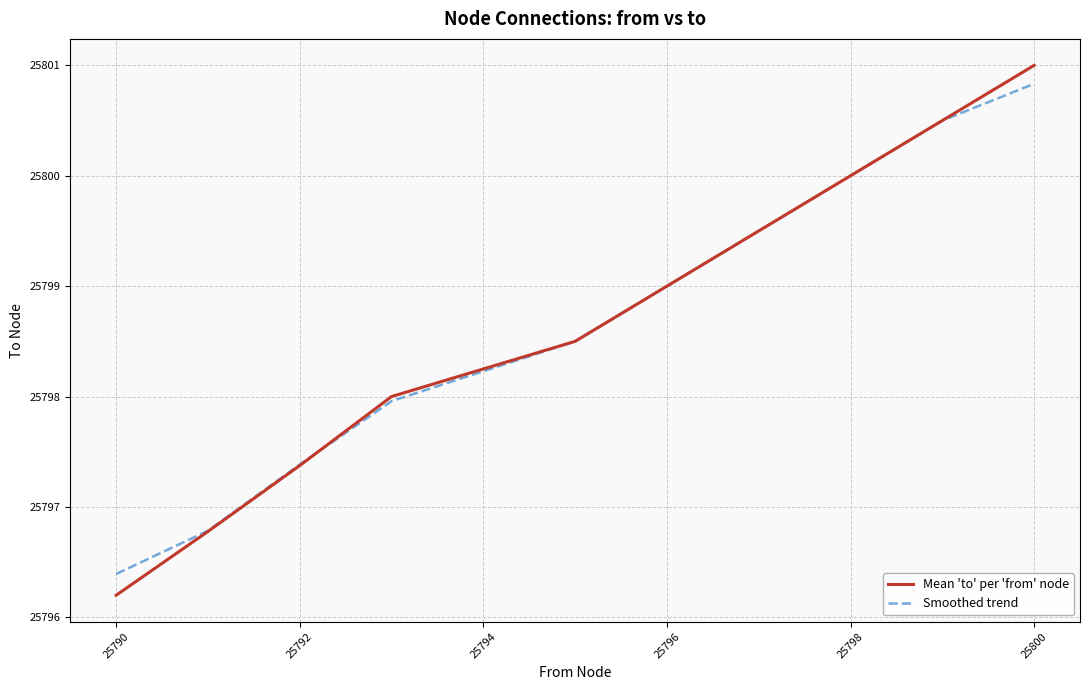

How many series are shown in this chart?

2